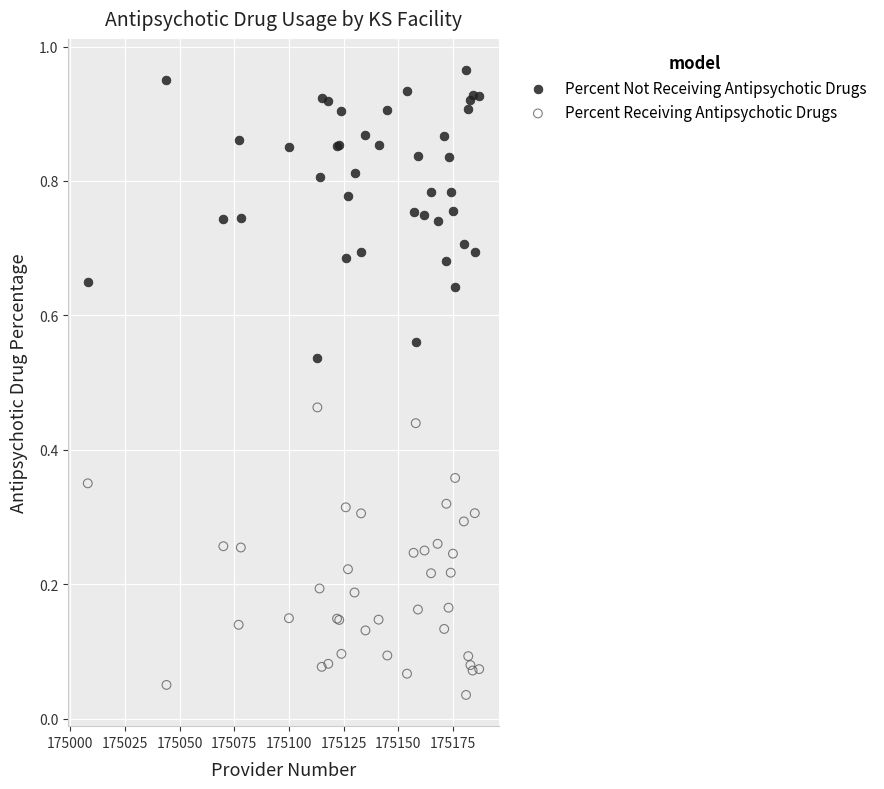

Which series contains the lowest Y value?

Percent Receiving Antipsychotic Drugs